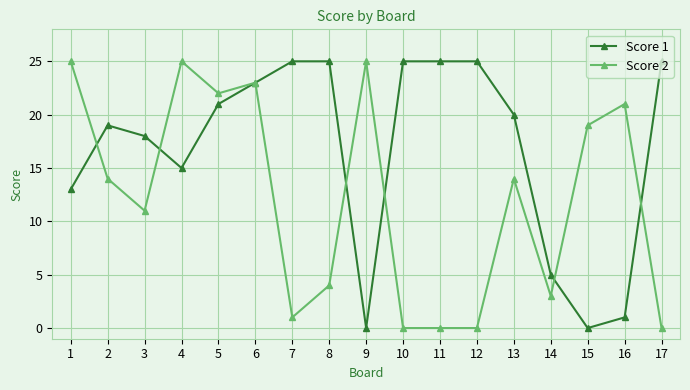

Where is the first local minimum for Score 2?

3